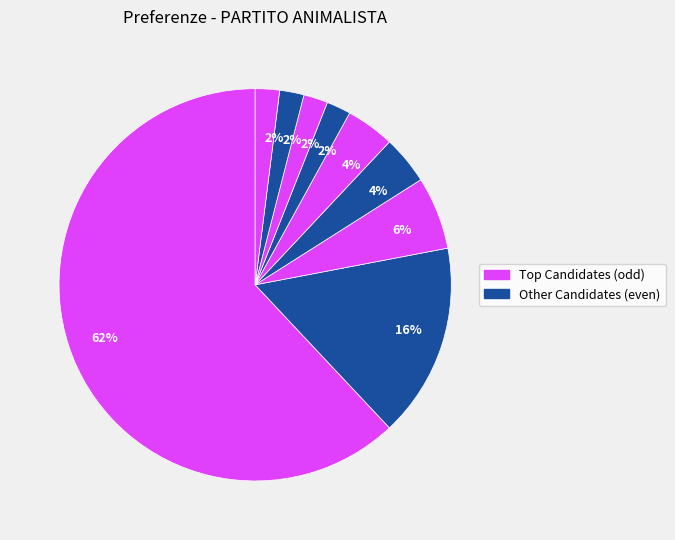

To the nearest percent, what is the average slice percentage?

11%